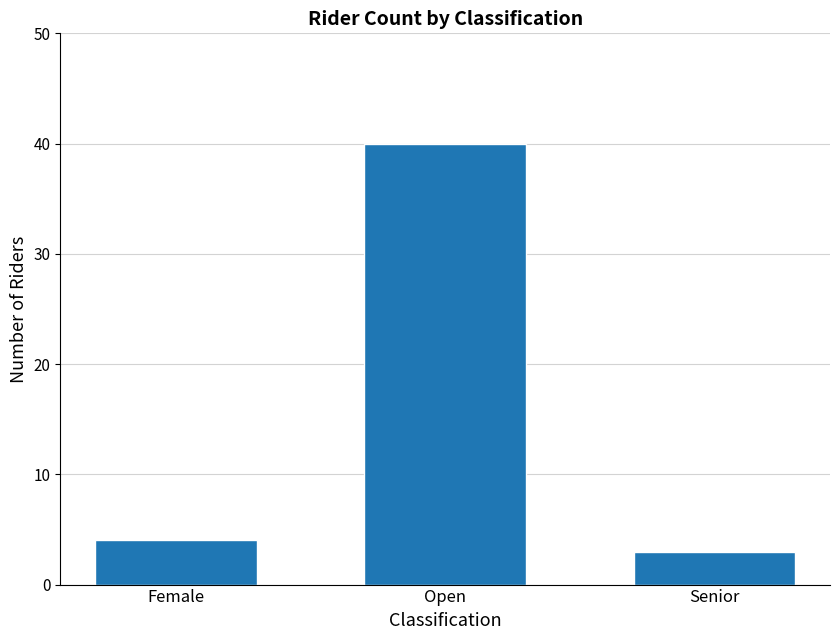

What is the approximate value at Open, to the nearest 5?

40